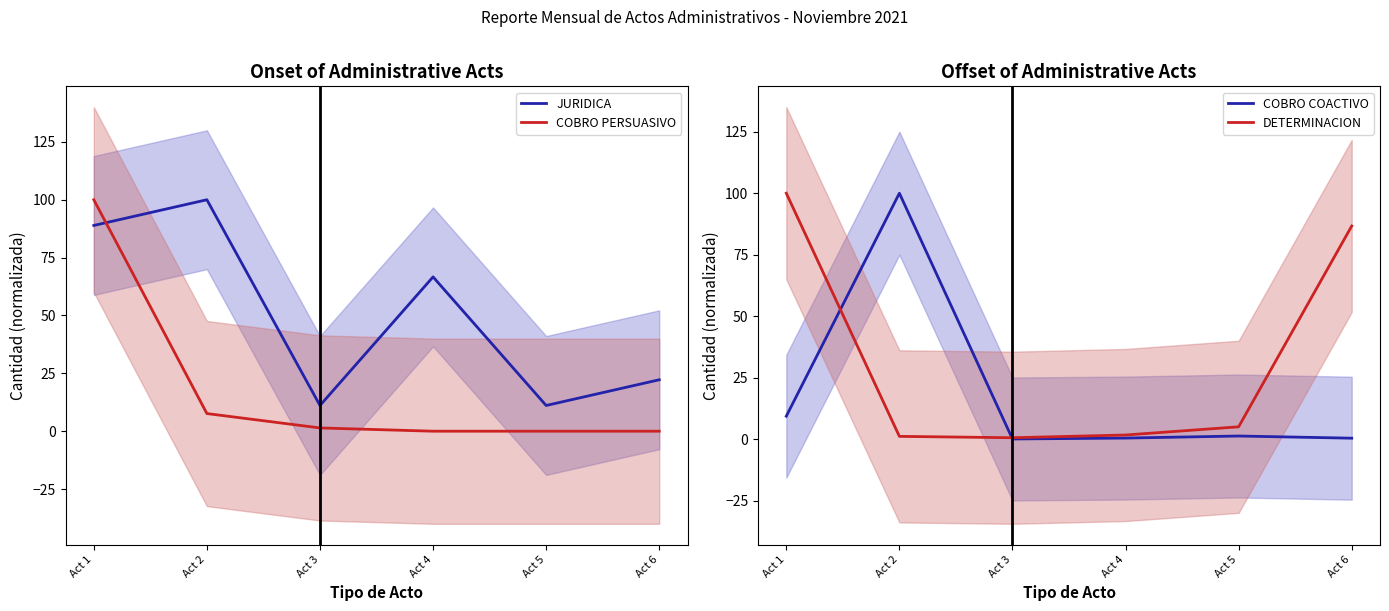

At how many categories does at least one series exceed 55?

4